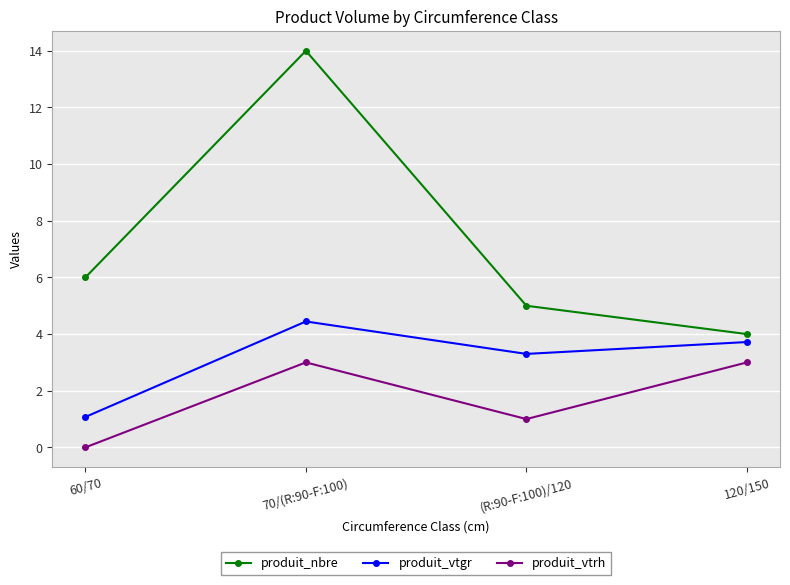

At which label does produit_vtgr first exceed 3?

70/(R:90-F:100)